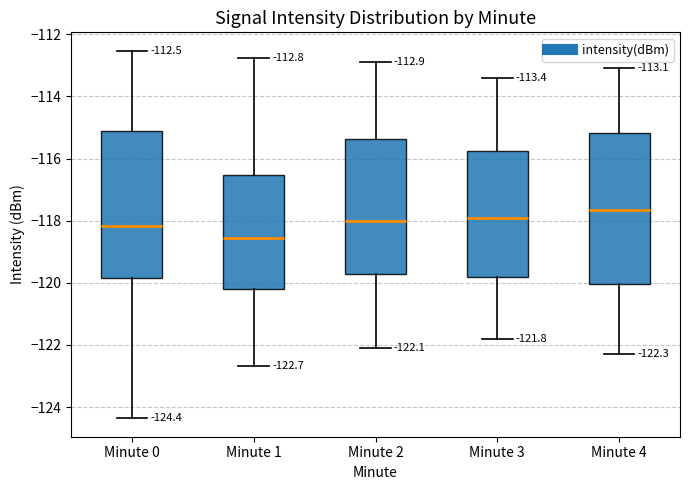

Which box has the highest median line?

Minute 4